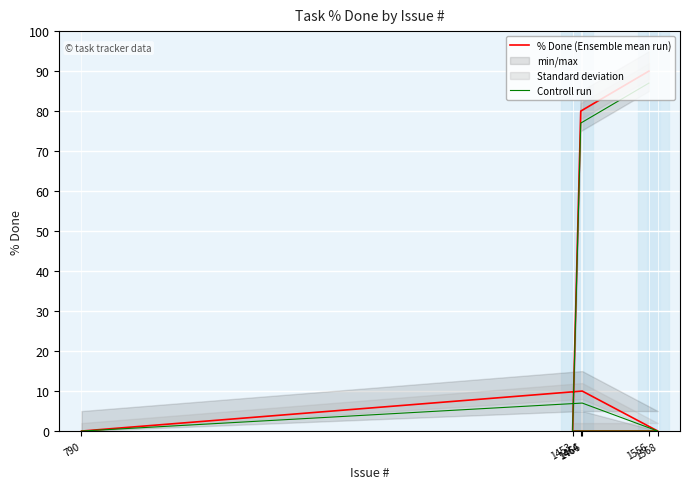

How many series are shown in this chart?

2